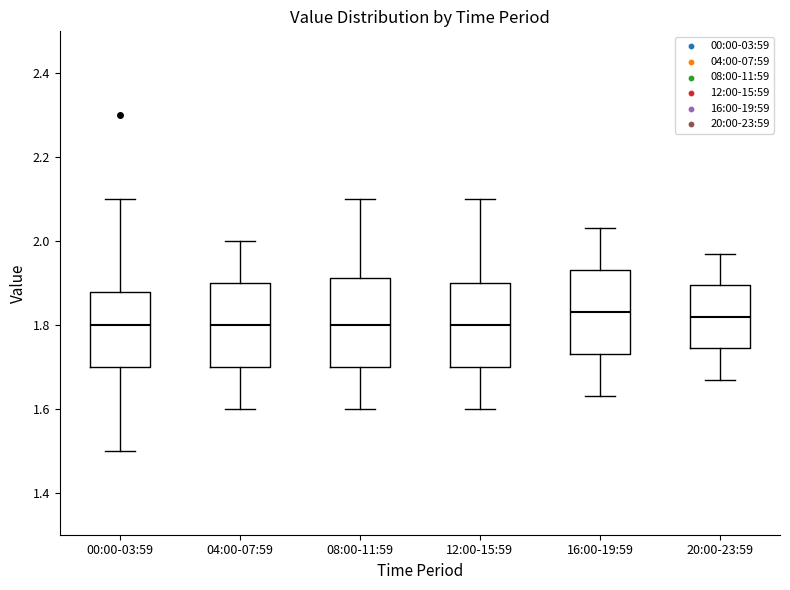

Reading left to right, read every box against the y-axis: the position of its median line, the range the box covers, and the ends of its whiskers. The values are not printed on the chart, so give them approximately, as read against the axis.

00:00-03:59: median 1.80, box 1.70 to 1.88, whiskers 1.50 to 2.10
04:00-07:59: median 1.80, box 1.70 to 1.90, whiskers 1.60 to 2.00
08:00-11:59: median 1.80, box 1.70 to 1.92, whiskers 1.60 to 2.10
12:00-15:59: median 1.80, box 1.70 to 1.90, whiskers 1.60 to 2.10
16:00-19:59: median 1.84, box 1.74 to 1.94, whiskers 1.64 to 2.04
20:00-23:59: median 1.82, box 1.74 to 1.90, whiskers 1.68 to 1.98